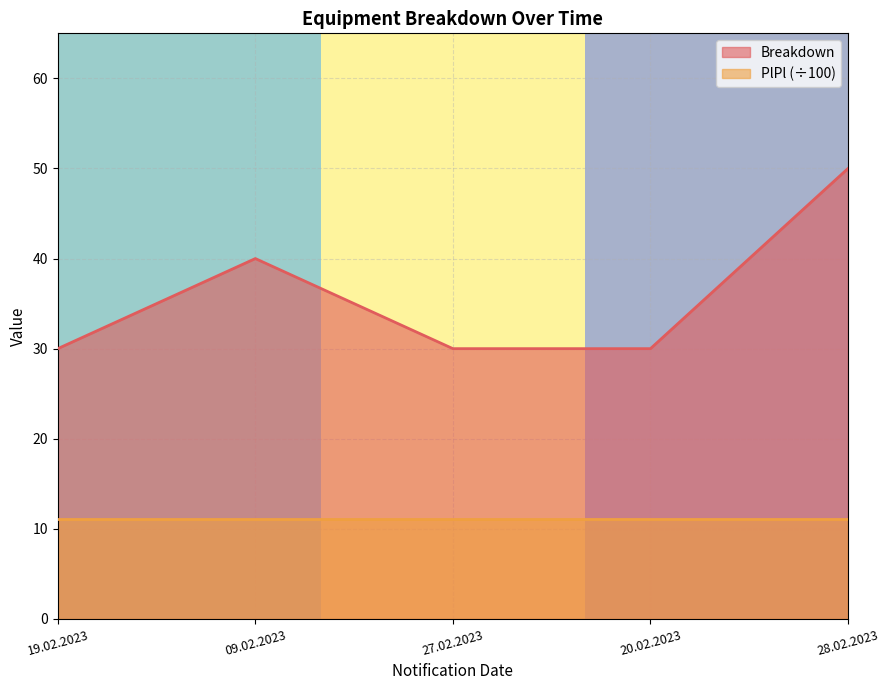

Reading right to left, extract all data points from this chart.

50	30	30	40	30